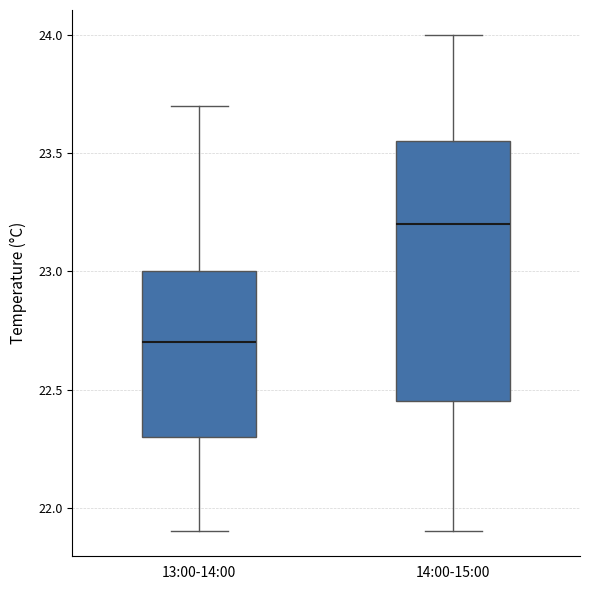

Reading left to right, read every box against the y-axis: the position of its median line, the range the box covers, and the ends of its whiskers. The values are not printed on the chart, so give them approximately, as read against the axis.

13:00-14:00: median 22.70, box 22.30 to 23.00, whiskers 21.90 to 23.70
14:00-15:00: median 23.20, box 22.45 to 23.55, whiskers 21.90 to 24.00